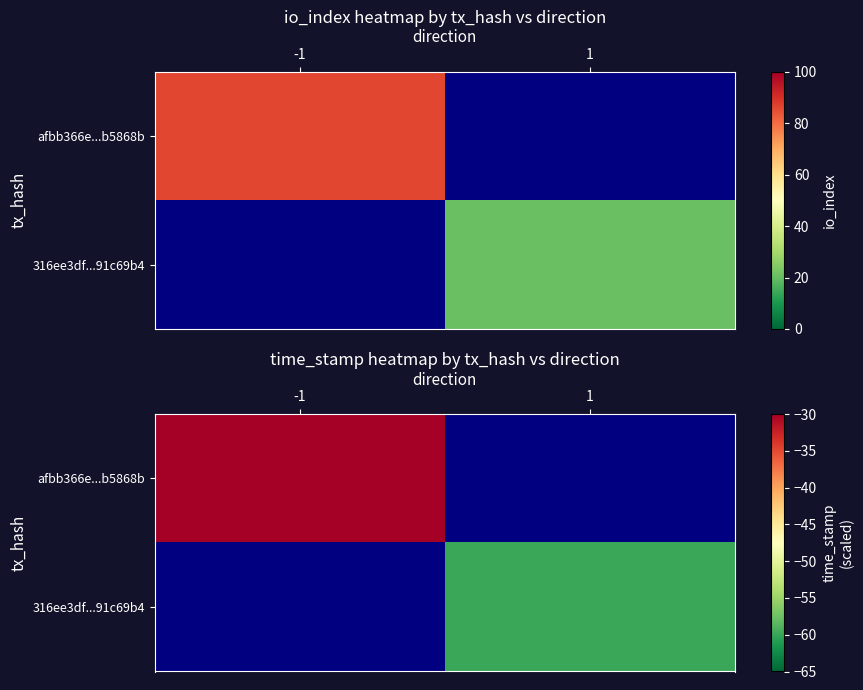

Where is afbb366e...b5868b nearest to the value 0?

-1